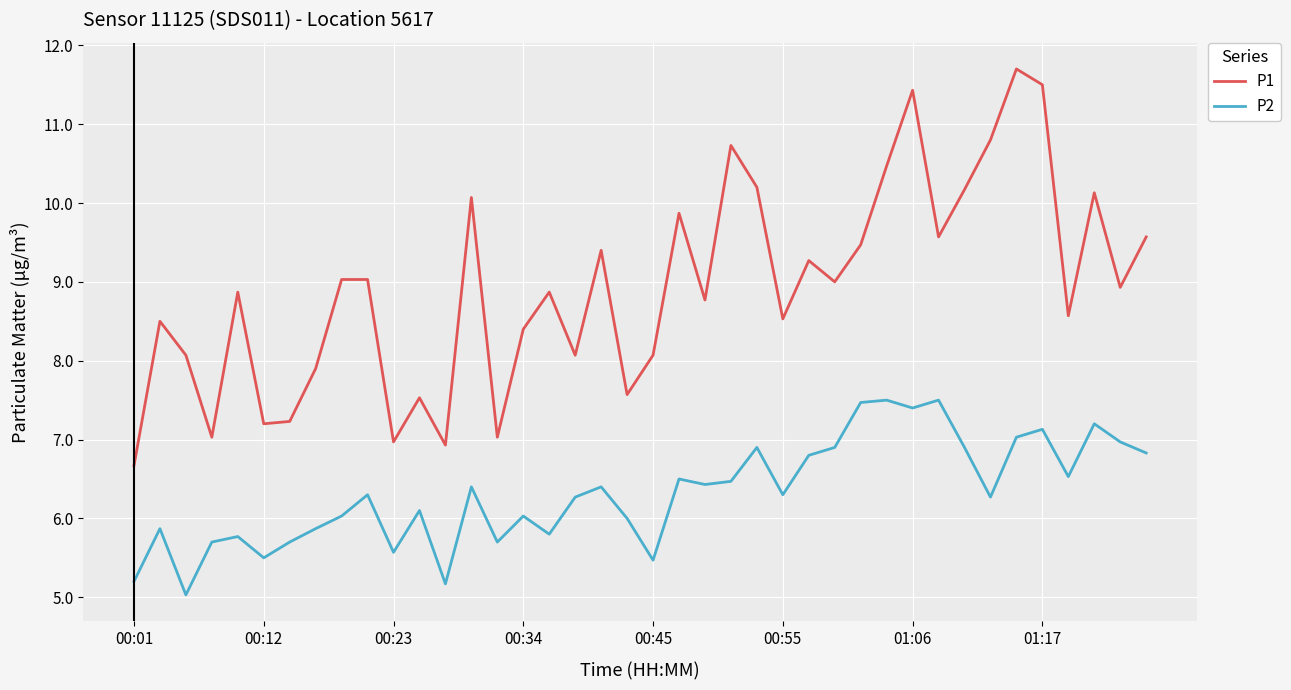

Reading left to right, extract all data points from this chart.

P1: 6.7	8.5	8.1	7.0	8.9	7.2	7.2	7.9	9.0	9.0	7.0	7.5	6.9	10.1	7.0	8.4	8.9	8.1	9.4	7.6	8.1	9.9	8.8	10.7	10.2	8.5	9.3	9.0	9.5	10.5	11.4	9.6	10.2	10.8	11.7	11.5	8.6	10.1	8.9	9.6
P2: 5.2	5.9	5.0	5.7	5.8	5.5	5.7	5.9	6.0	6.3	5.6	6.1	5.2	6.4	5.7	6.0	5.8	6.3	6.4	6.0	5.5	6.5	6.4	6.5	6.9	6.3	6.8	6.9	7.5	7.5	7.4	7.5	6.9	6.3	7.0	7.1	6.5	7.2	7.0	6.8